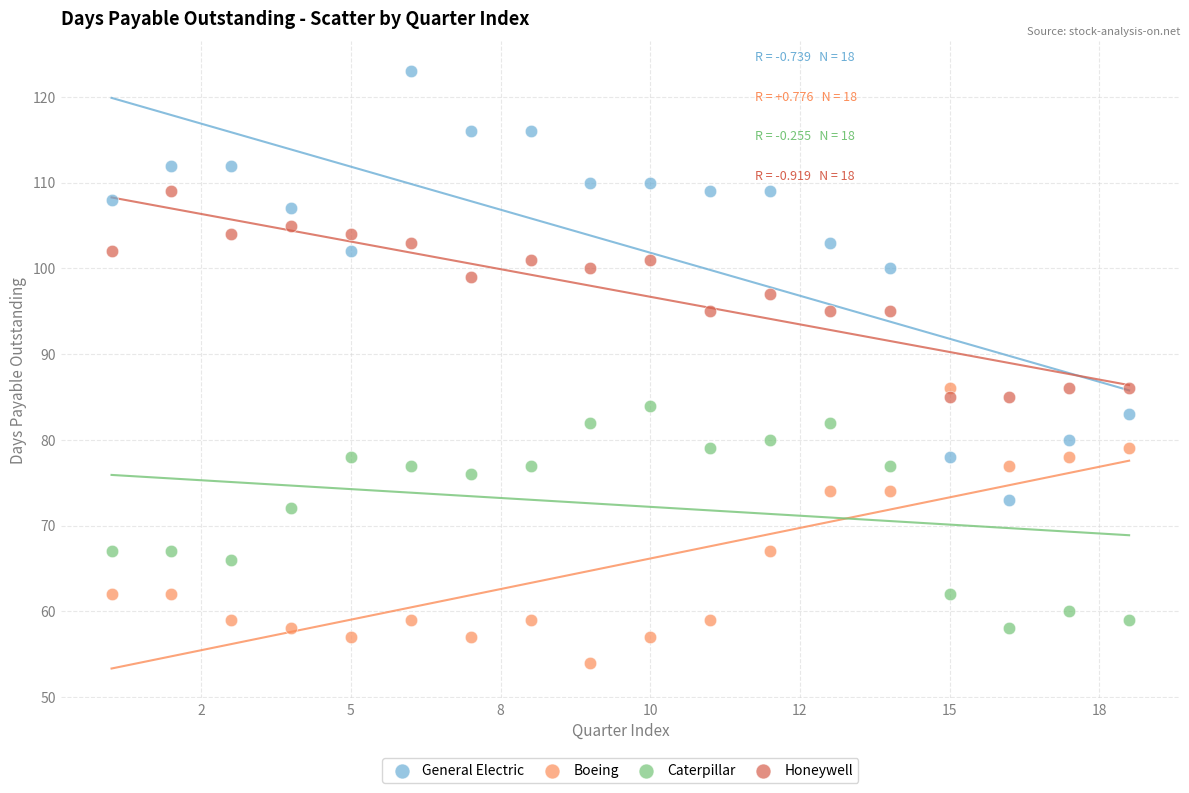

Which series contains the highest Y value?

General Electric